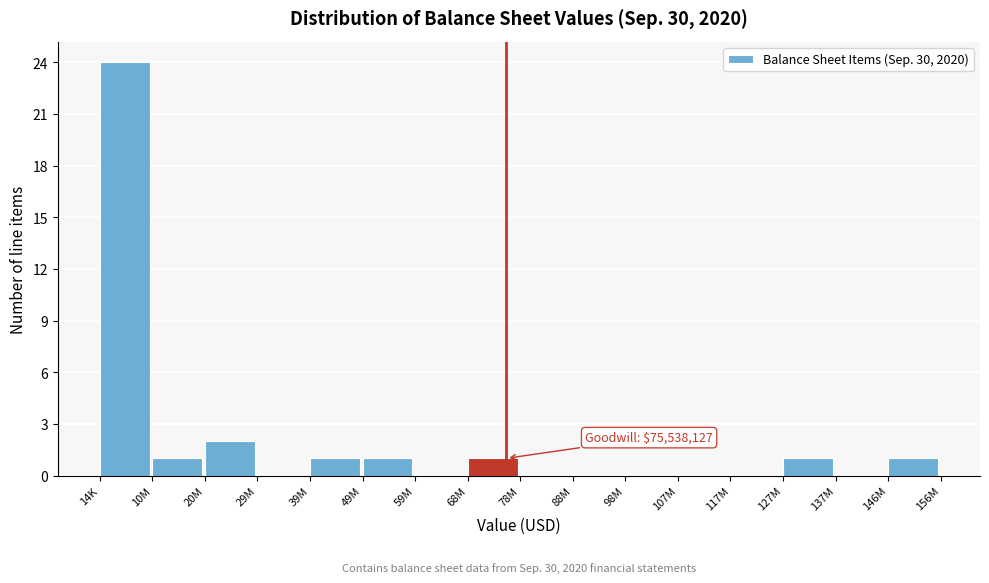

Reading left to right, extract all data points from this chart.

14K=24	10M=1	20M=2	29M=0	39M=1	49M=1	59M=0	68M=1	78M=0	88M=0	98M=0	107M=0	117M=0	127M=1	137M=0	146M=1